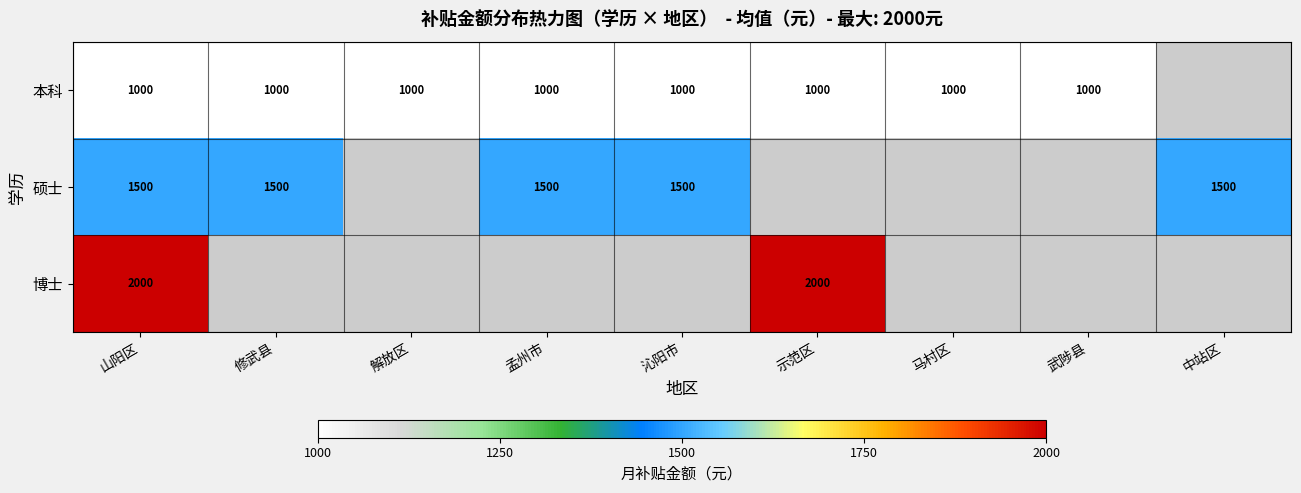

True or false: 博士 has a value of 2000 at 示范区.

True